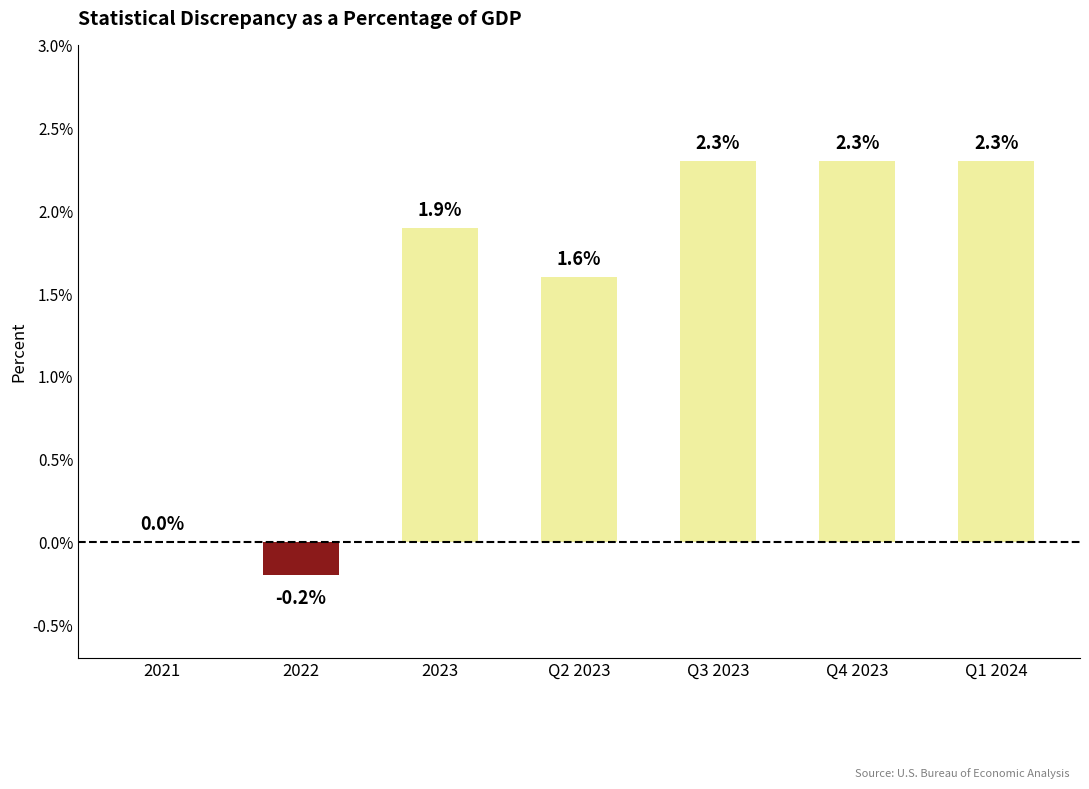

What is the difference between the values at 2021 and 2023?

1.9